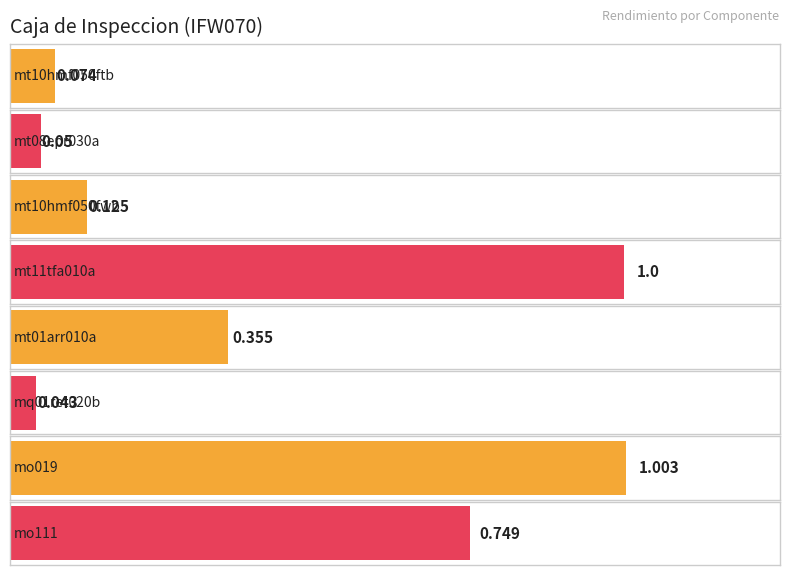

The chart shows a value of 0.1 at mt08epr030a. True or false?

True